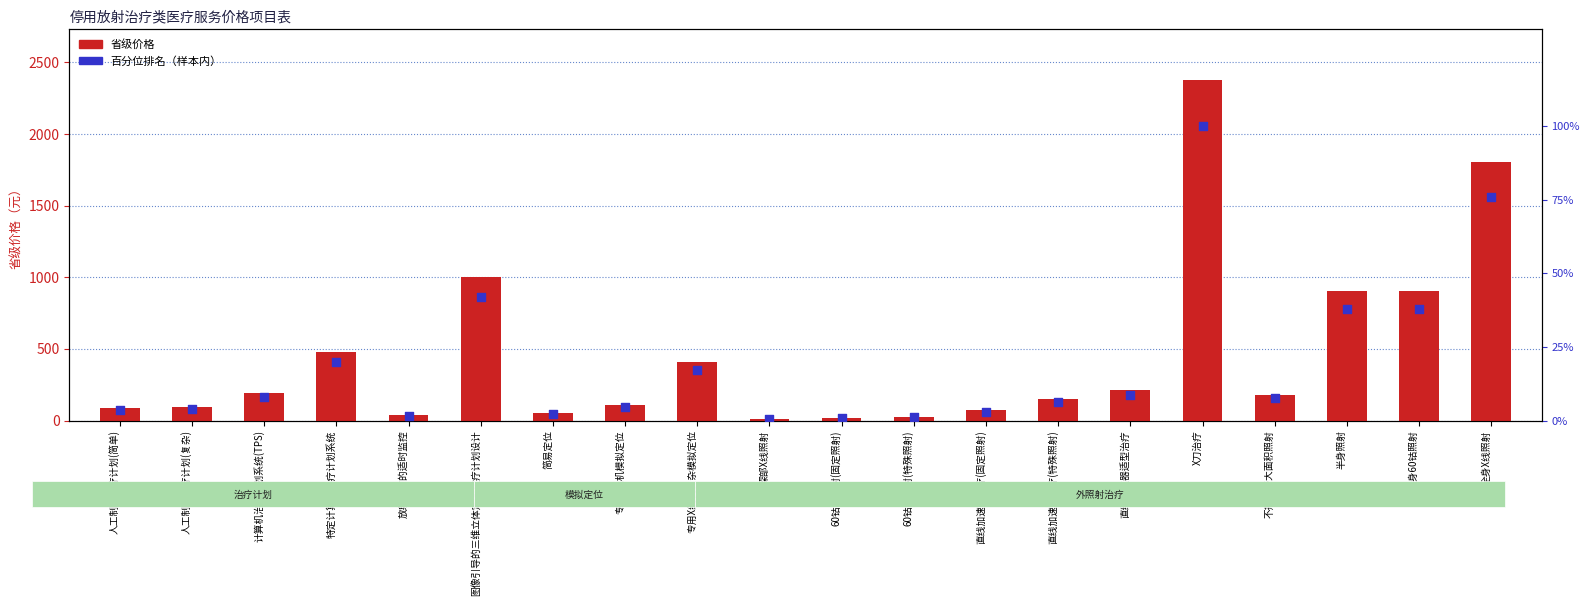

What are all the series names shown in the legend?

省级价格, 百分位排名（样本内）